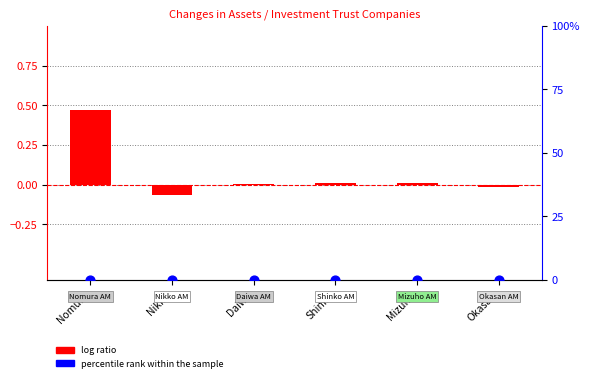

What are all the series names shown in the legend?

log ratio, percentile rank within the sample